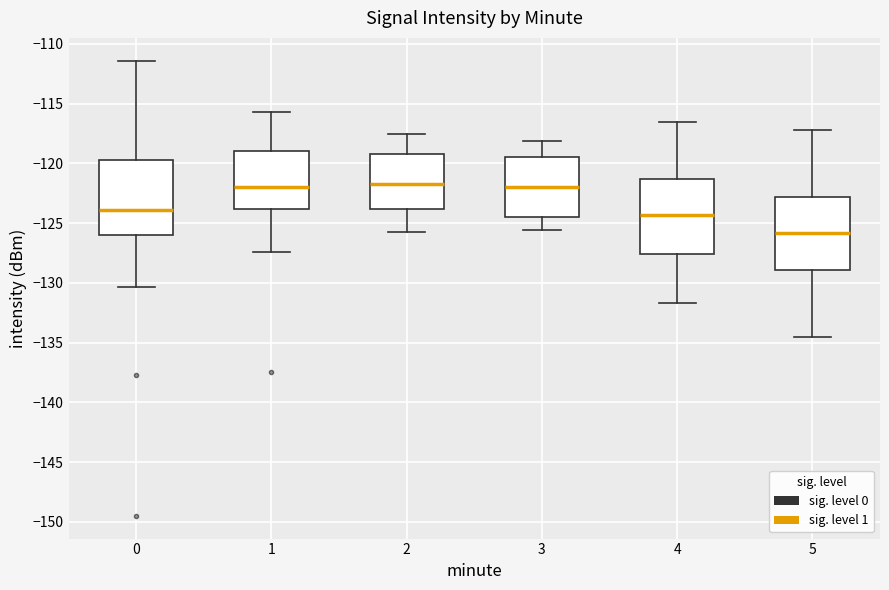

Where is the lower edge of the box at x = 0 on the y-axis? The values are not printed on the chart, so give them approximately, as read against the axis.

-126.0